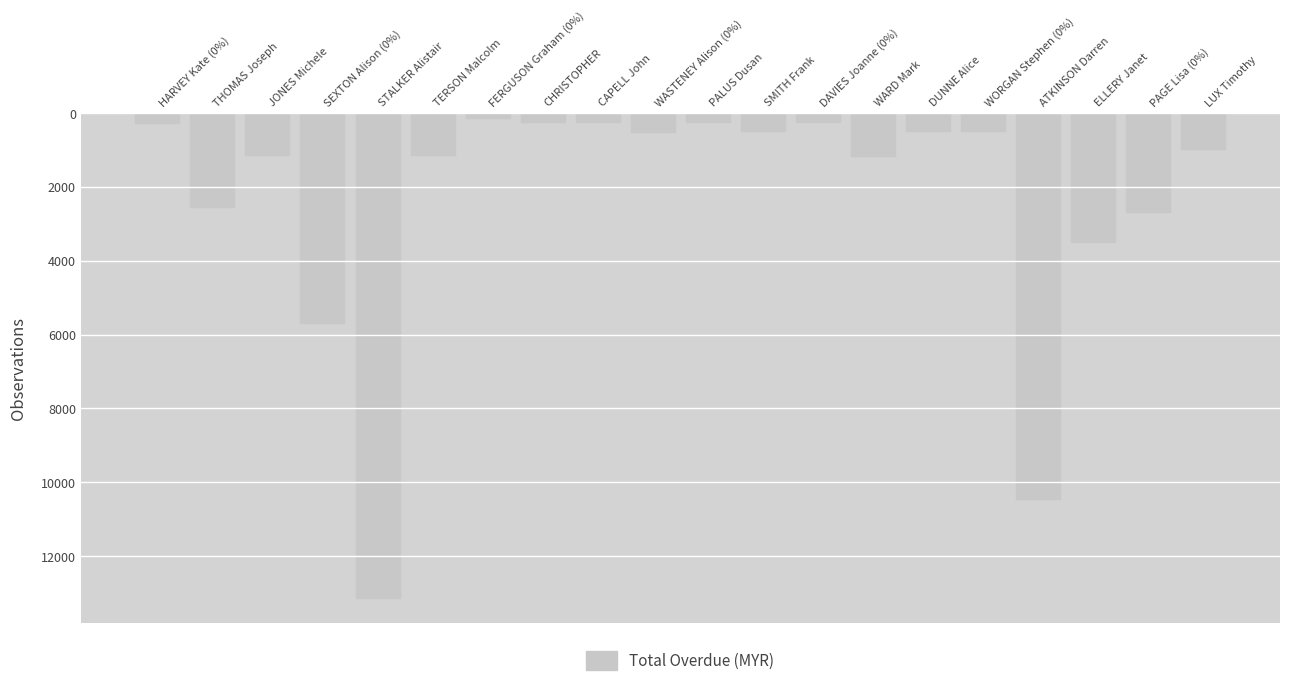

Where is the data nearest to the value 6639?

SEXTON Alison (0%)